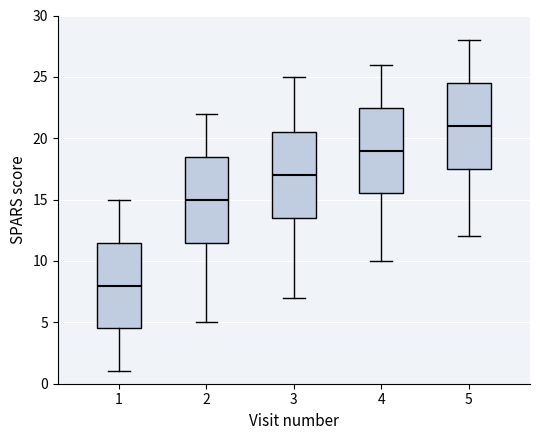

Reading left to right, read every box against the y-axis: the position of its median line, the range the box covers, and the ends of its whiskers. The values are not printed on the chart, so give them approximately, as read against the axis.

1: median 8.0, box 4.5 to 11.5, whiskers 1.0 to 15.0
2: median 15.0, box 11.5 to 18.5, whiskers 5.0 to 22.0
3: median 17.0, box 13.5 to 20.5, whiskers 7.0 to 25.0
4: median 19.0, box 15.5 to 22.5, whiskers 10.0 to 26.0
5: median 21.0, box 17.5 to 24.5, whiskers 12.0 to 28.0